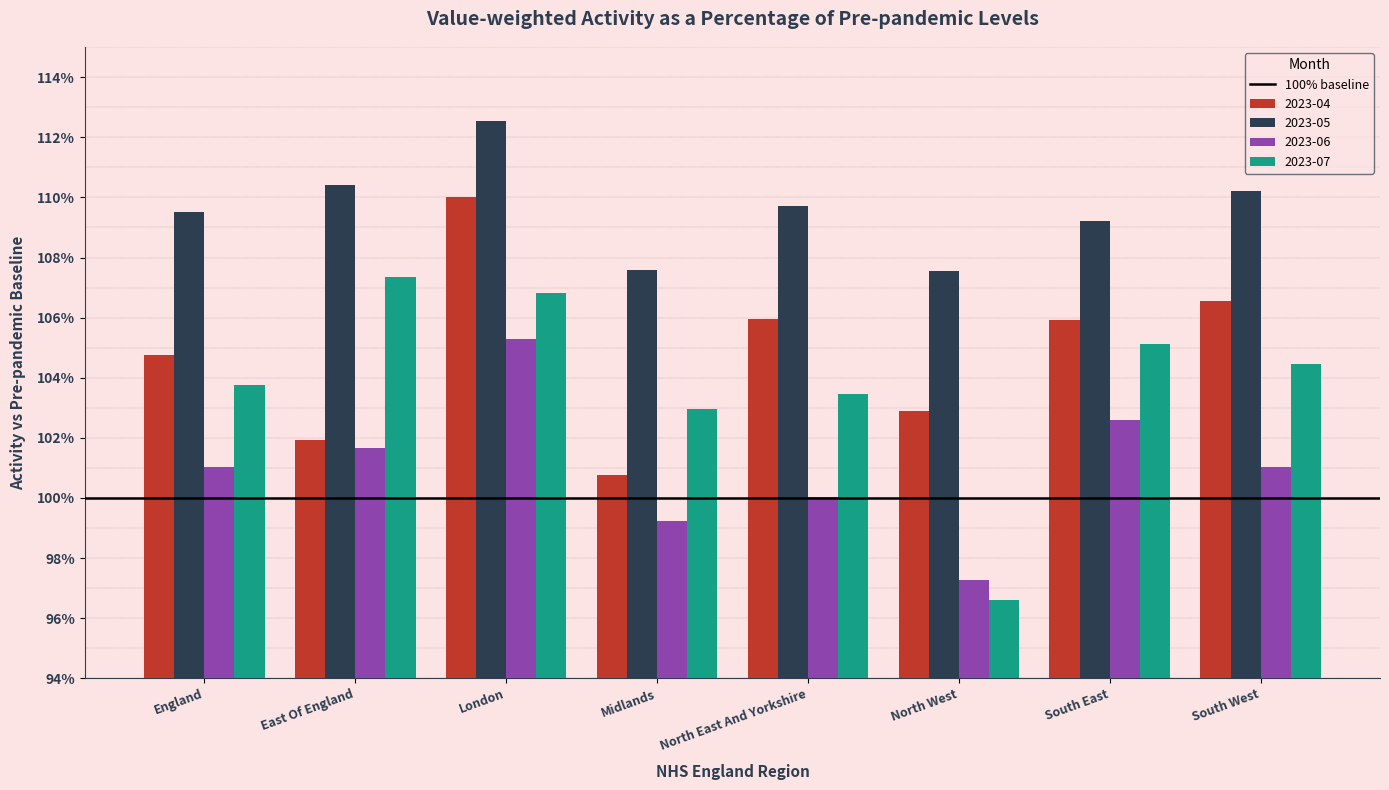

Are the bars grouped side by side (vs. stacked)?

Yes